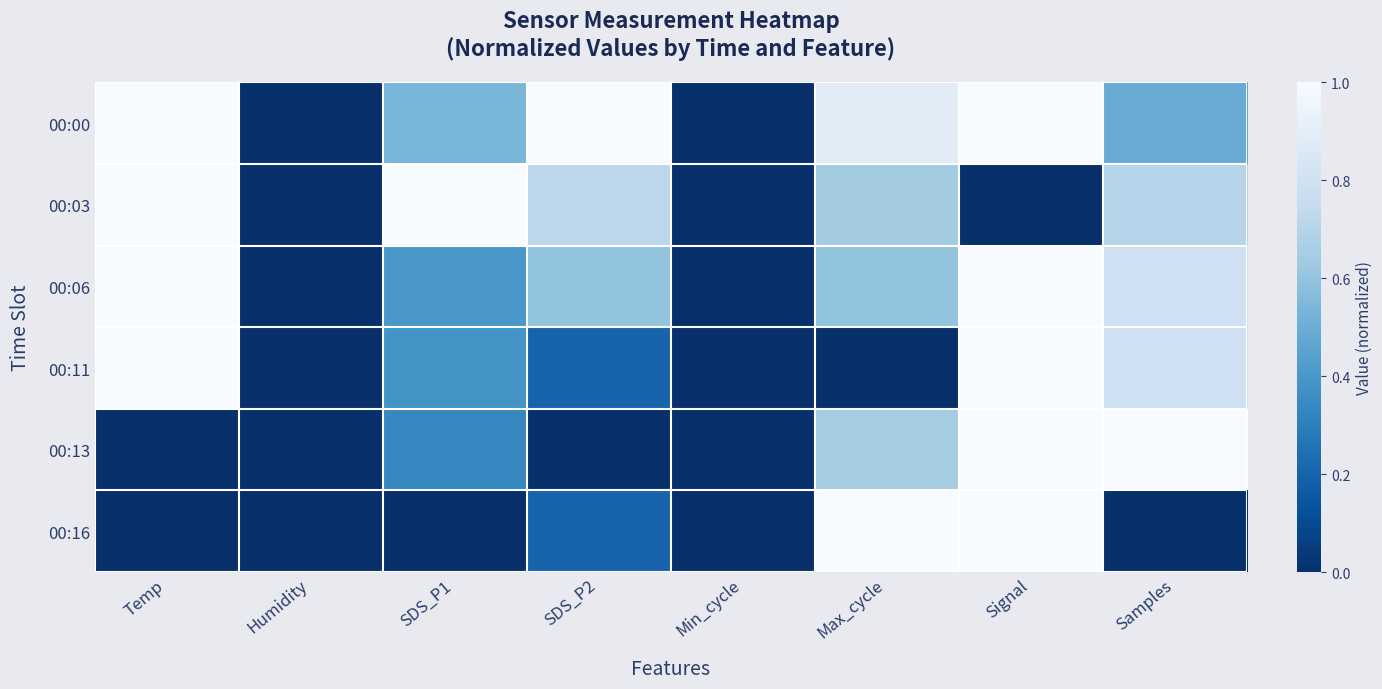

Between SDS_P1 and Humidity, which is larger?

SDS_P1